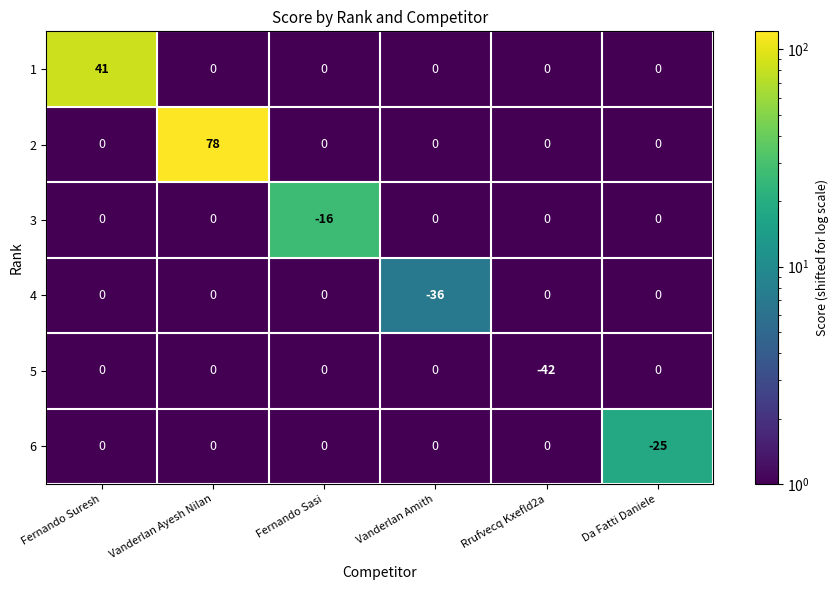

At which category is the sum across all series the highest?

Vanderlan Ayesh Nilan